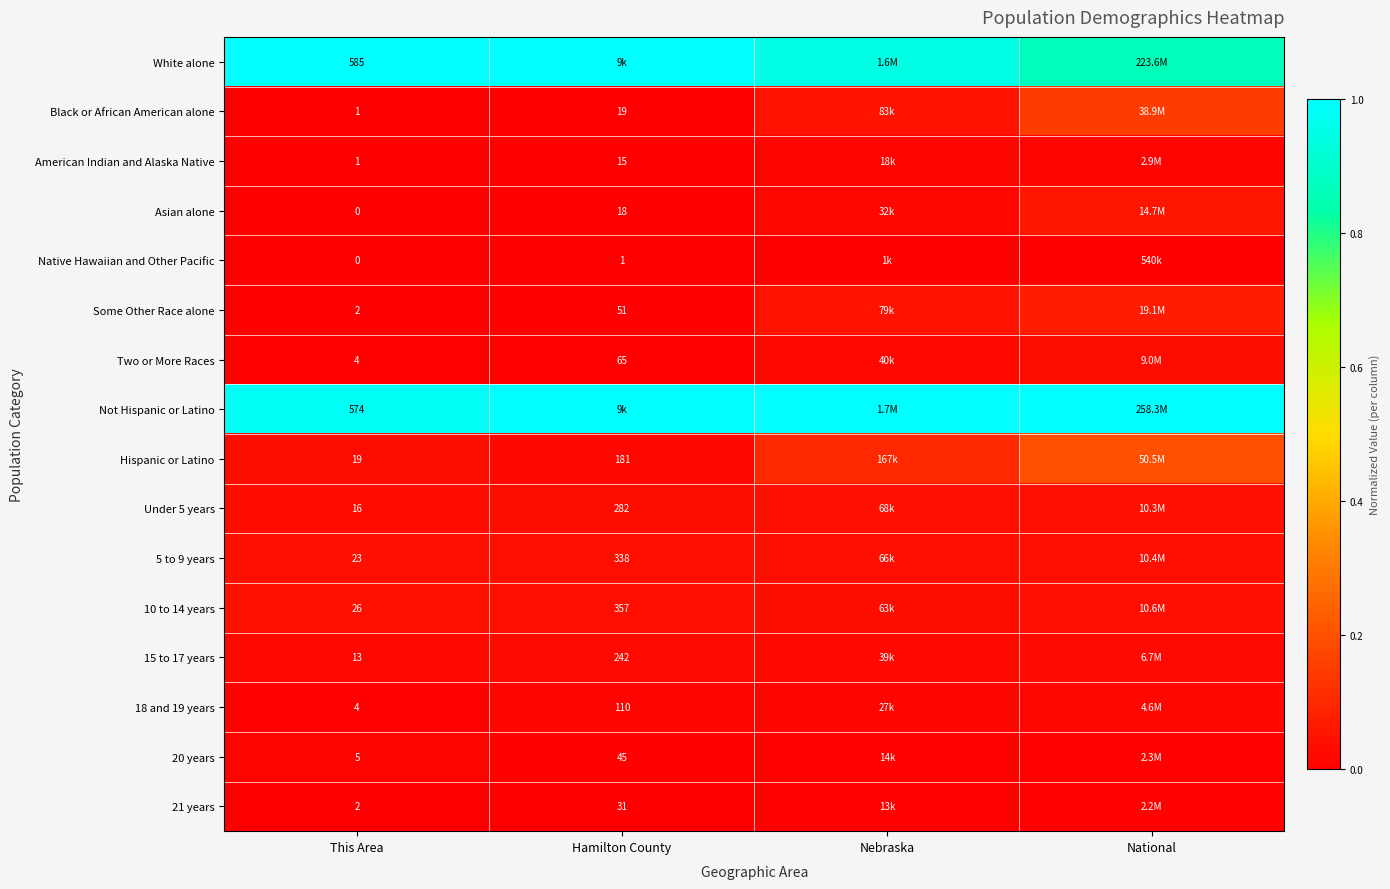

At which label is 18 and 19 years closest to 0?

This Area